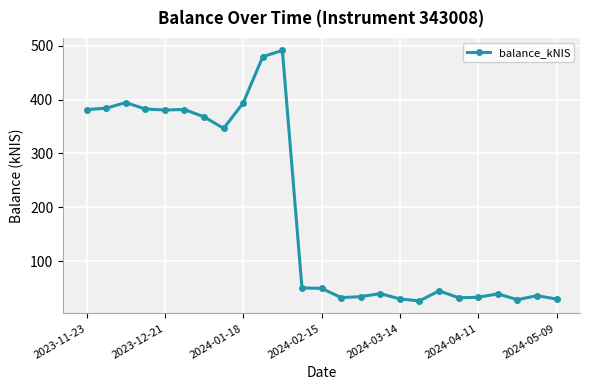

What is the value of the 24th point from the left?

35.7